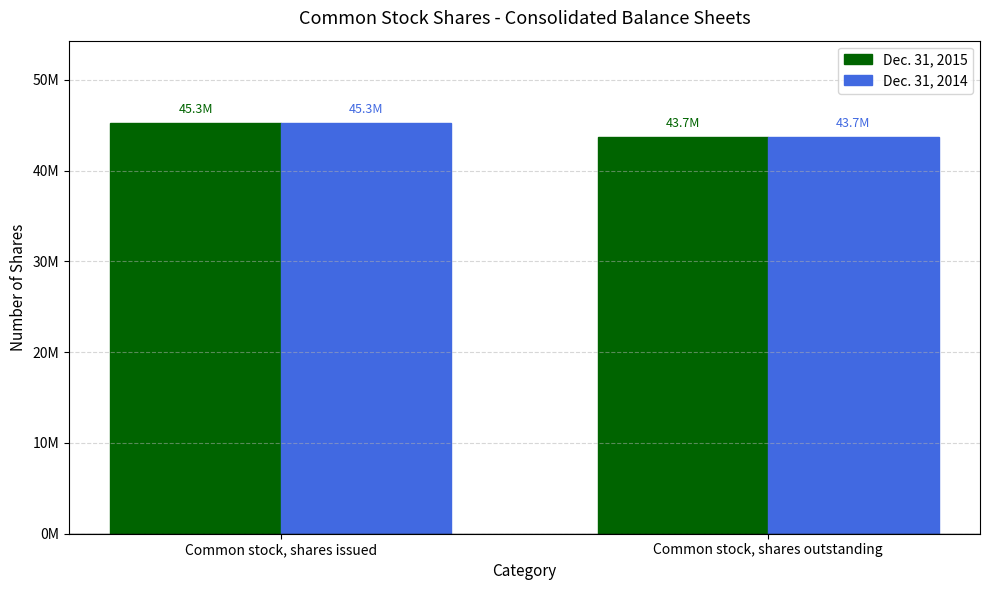

Which category has the lowest value across all series?

Common stock, shares outstanding